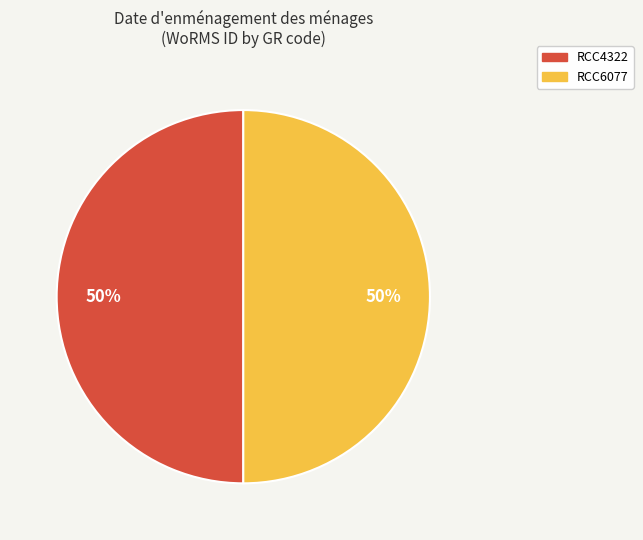

How many segments does this pie chart have?

2